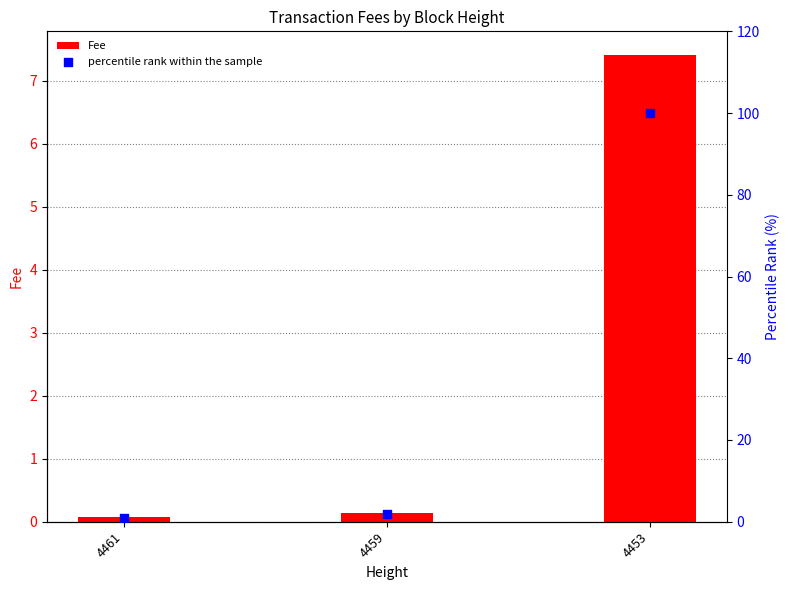

Is the value of percentile rank within the sample at 4459 greater than the value of Fee at 4461?

Yes